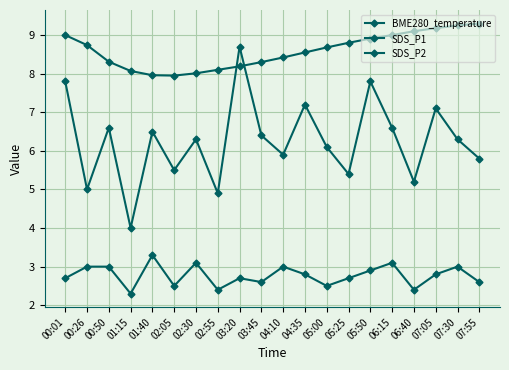

Rank the series by their maximum value, from lowest to highest.

SDS_P2, SDS_P1, BME280_temperature